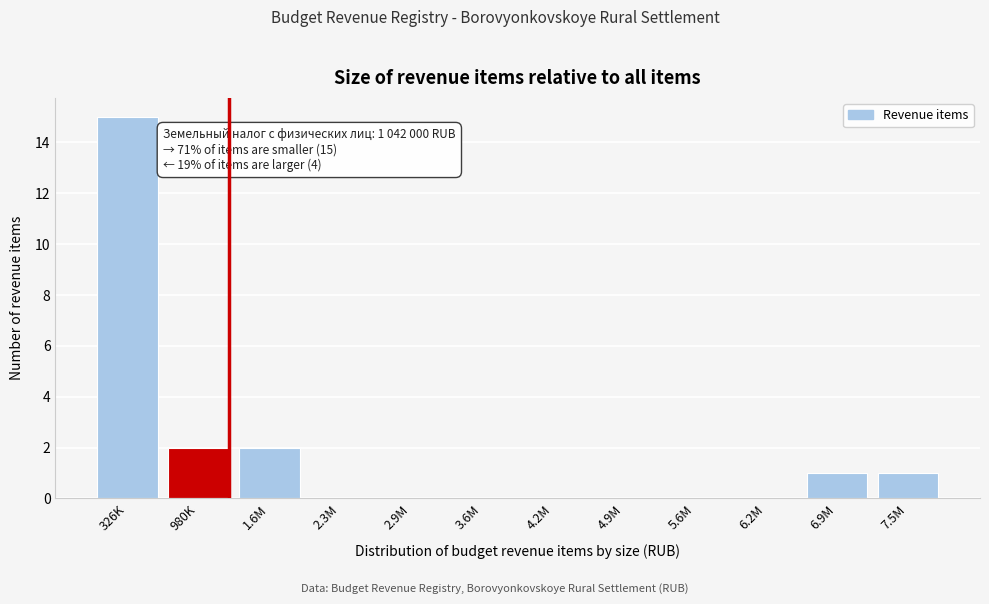

Reading left to right, extract all data points from this chart.

326K=15	980K=2	1.6M=2	2.3M=0	2.9M=0	3.6M=0	4.2M=0	4.9M=0	5.6M=0	6.2M=0	6.9M=1	7.5M=1